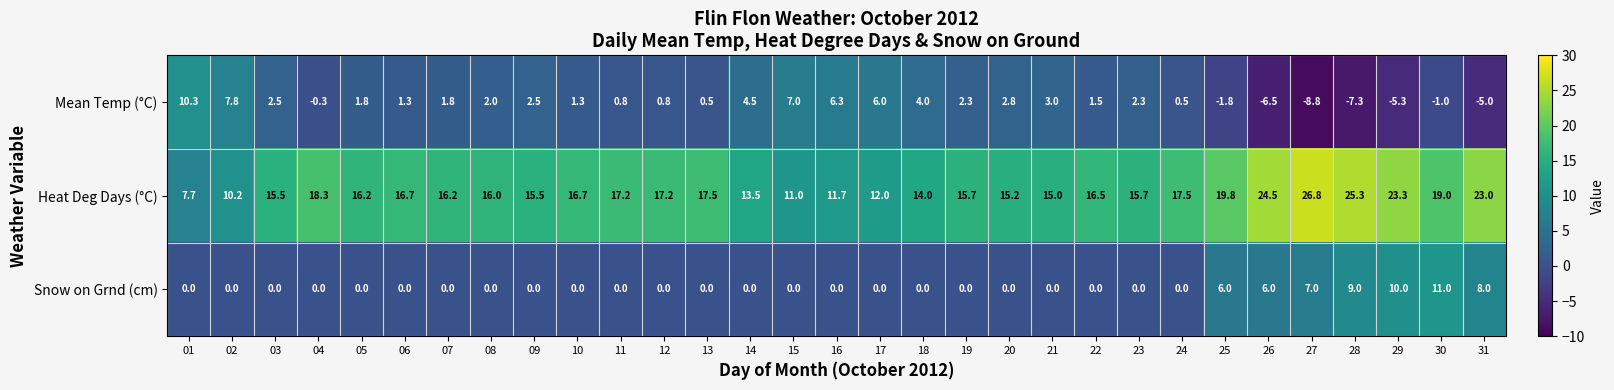

Between 05 and 30, which series saw the biggest shift?

Snow on Grnd (cm)